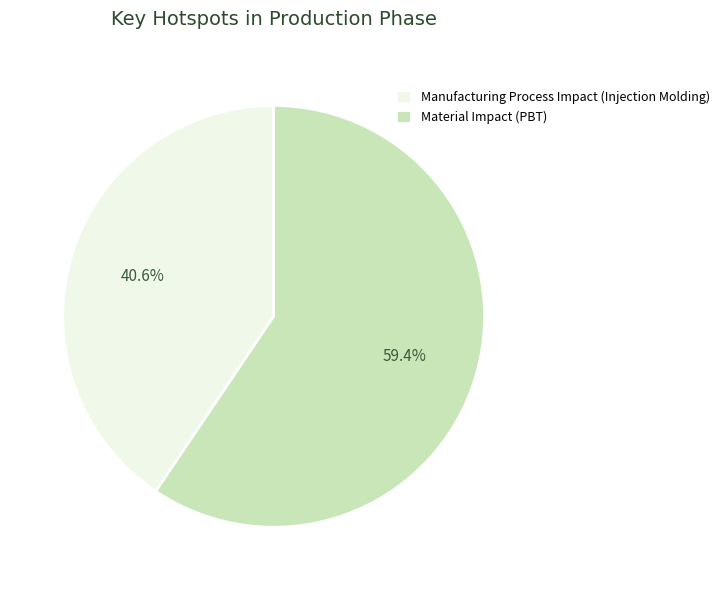

How many segments does this pie chart have?

2